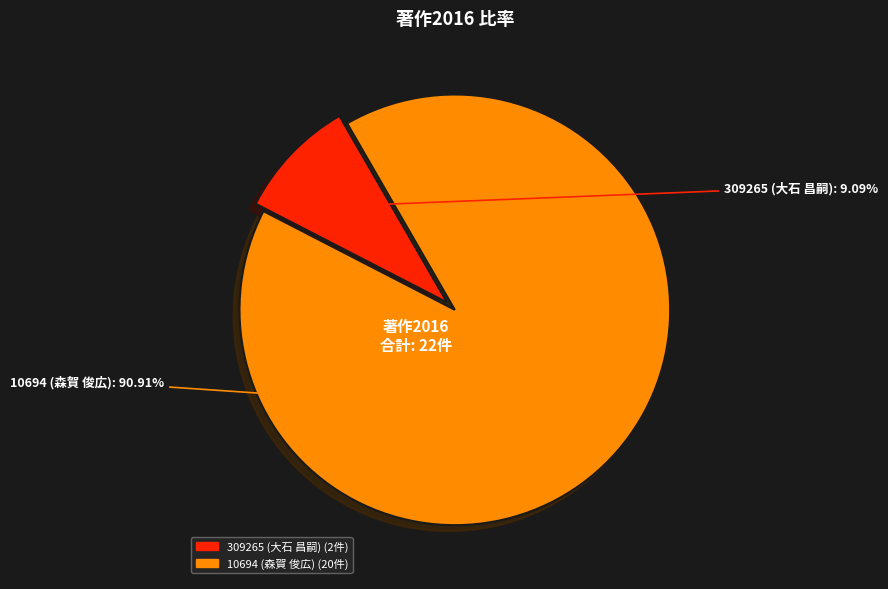

Is there any slice that represents more than half of the pie?

Yes